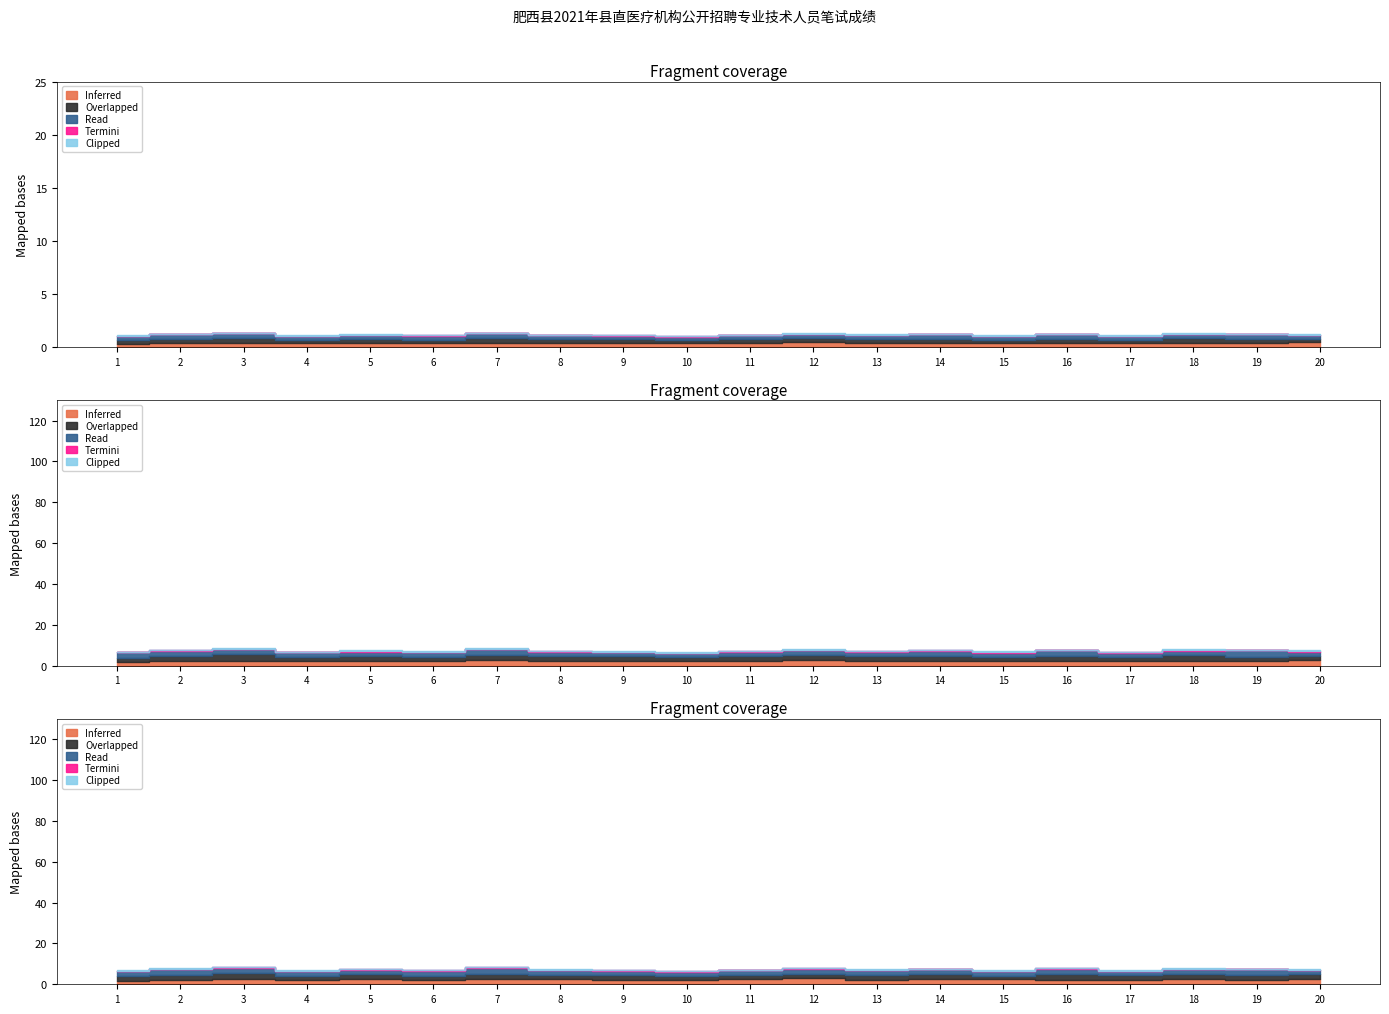

The value of Clipped at 20 is 3.8. True or false?

False